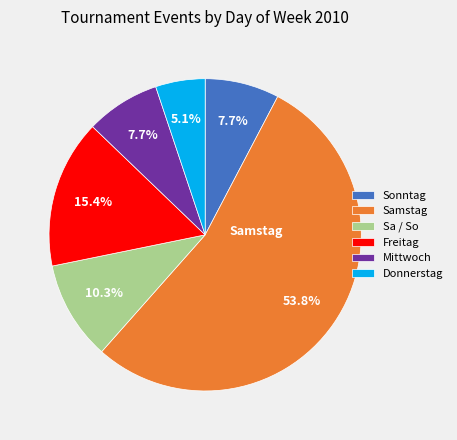

How many slices are in this pie chart?

6